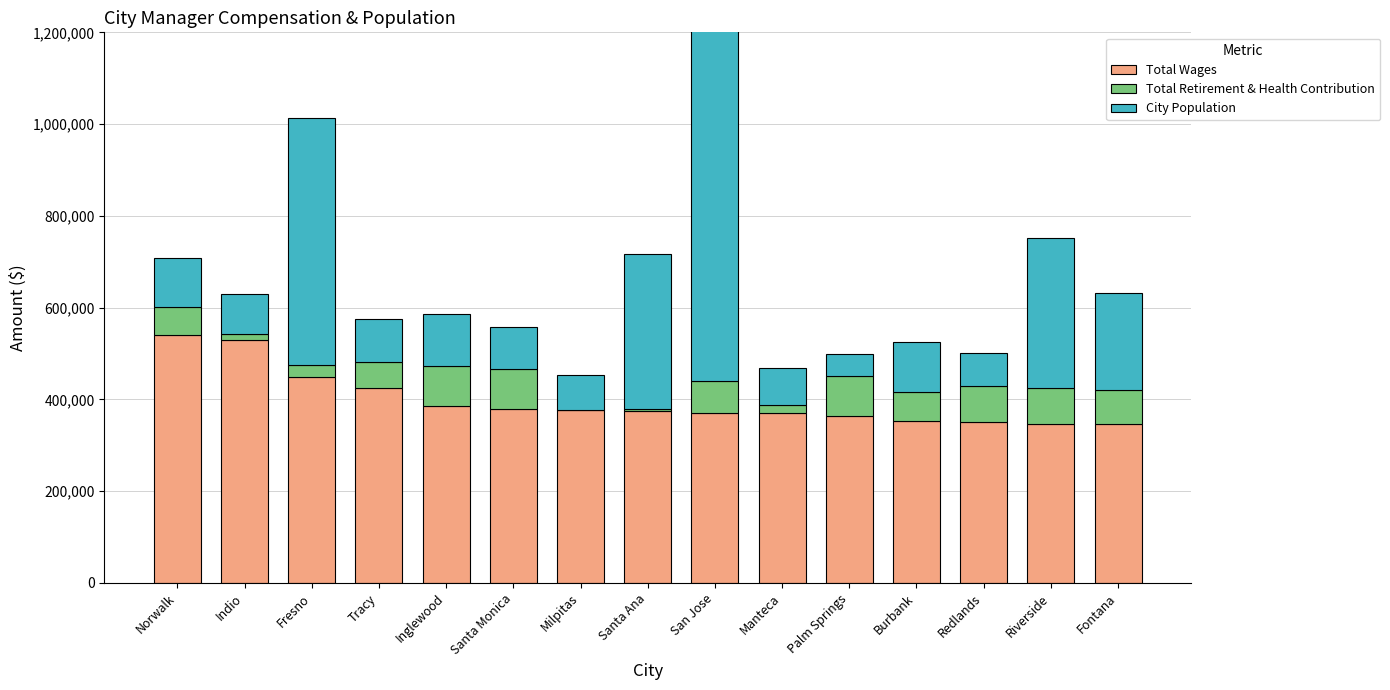

Reading left to right, transcribe all the data shown in this chart.

Total Wages: 540273	530224	447772	425700	384665	378448	375981	375449	371437	369992	363415	352765	350896	347099	346353
Total Retirement & Health Contribution: 61406	12092	27955	56440	88011	87024	1755	3590	68534	17289	86943	64145	78384	78336	73563
City Population: 107546	87883	538330	92553	113559	92416	74865	338247	1051316	81345	47706	107149	71196	325860	212000